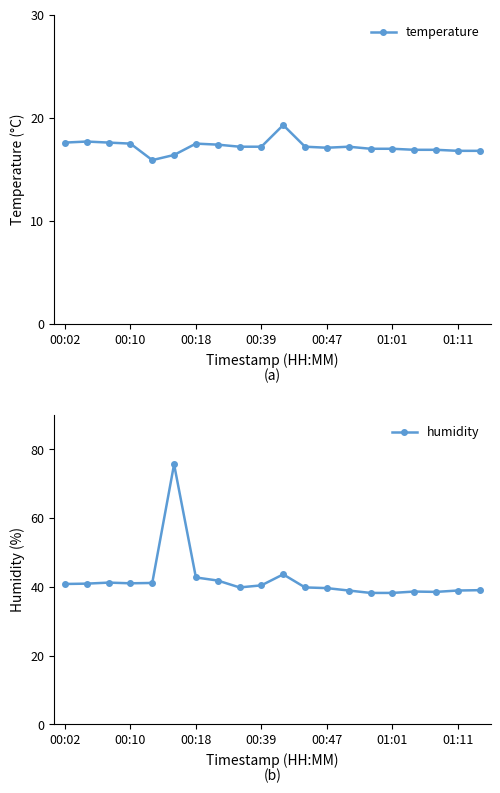

In temperature, how many points are higher than both neighbors (excluding endpoints)?

4